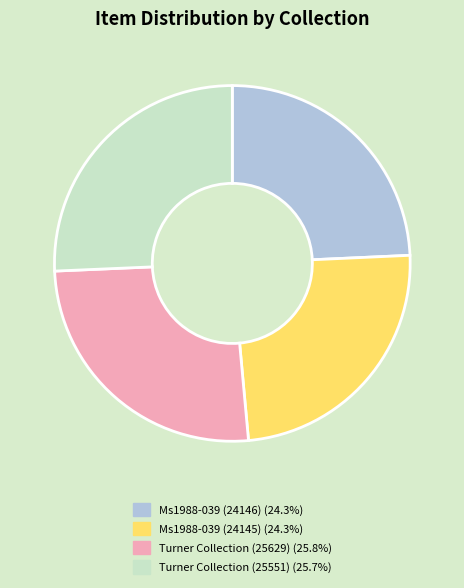

Is the sum of Turner Collection (25551) and Ms1988-039 (24146) greater than half?

No